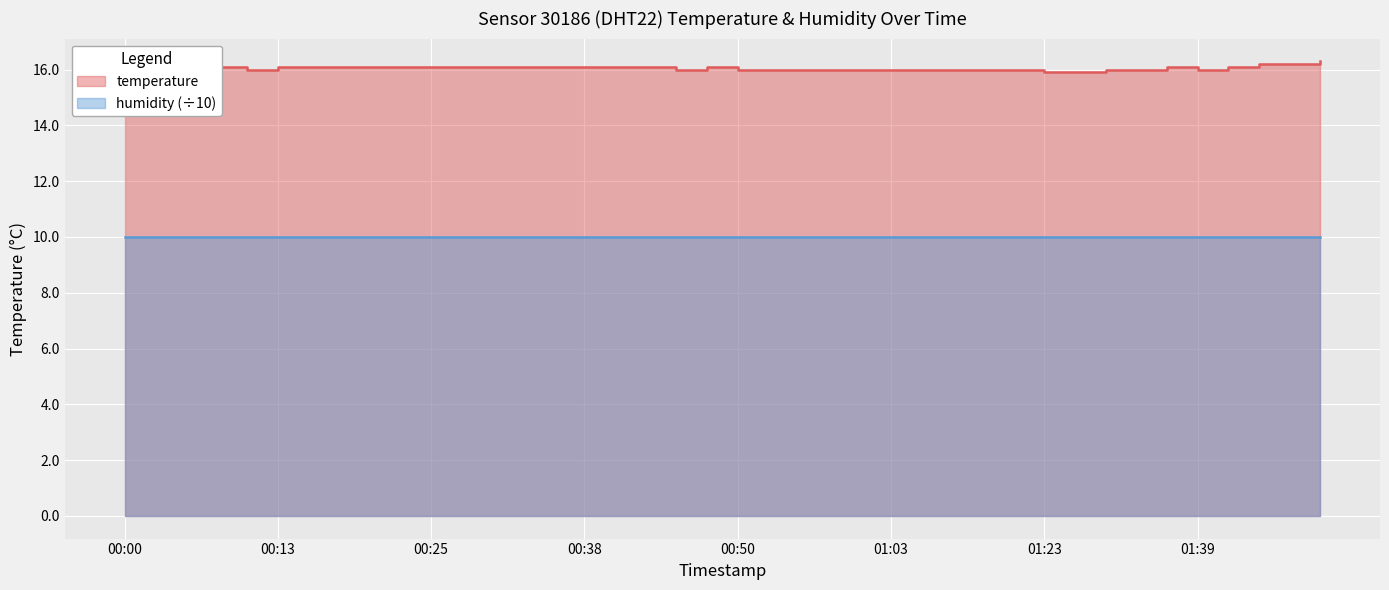

What is the label of the 11th point from the left?

00:25